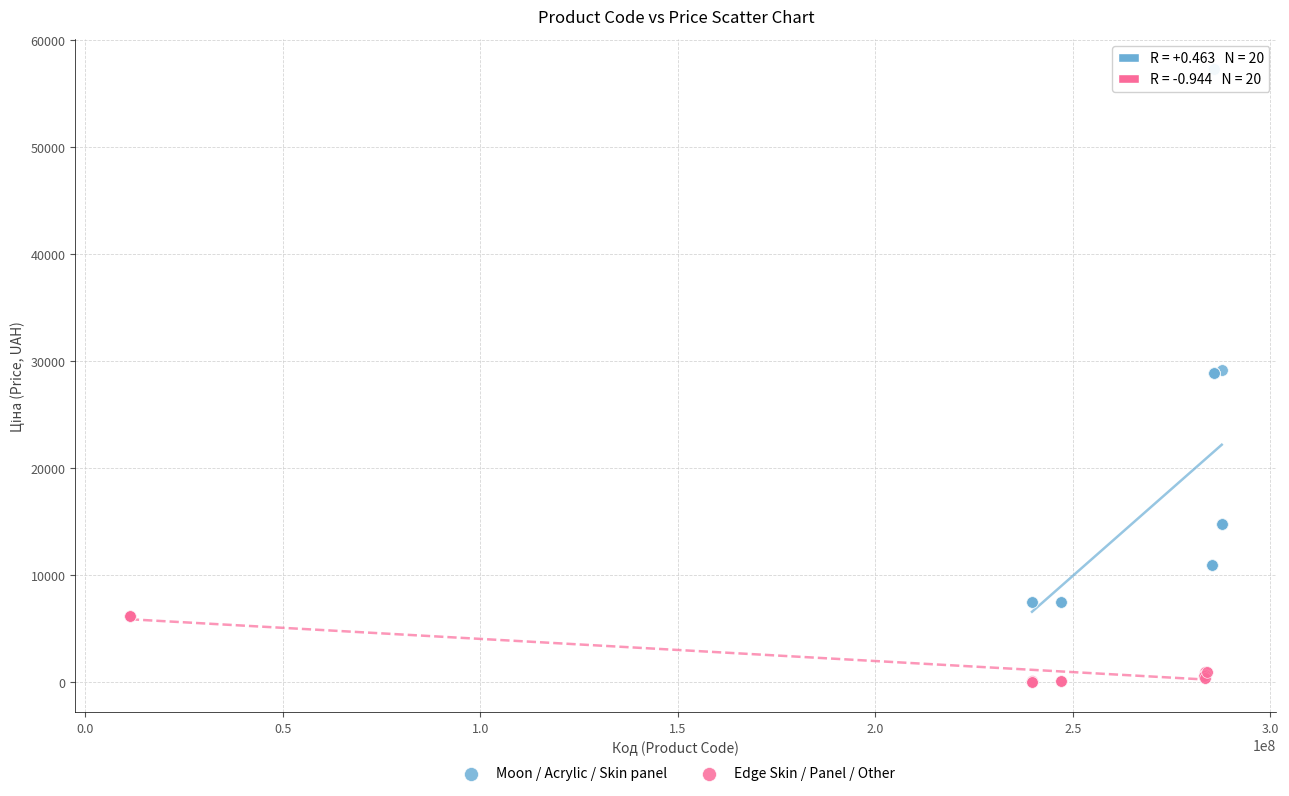

Which series contains the highest Y value?

Moon / Acrylic / Skin panel